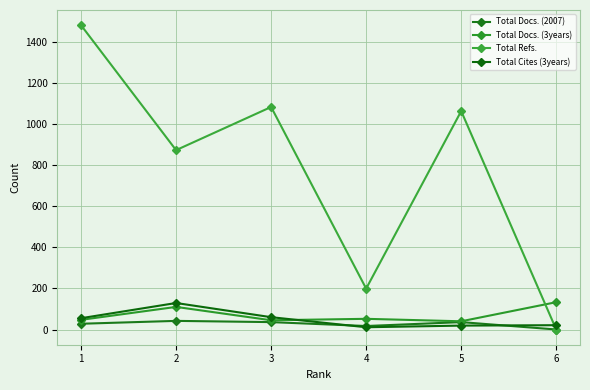

How many categories are shown in the chart?

6